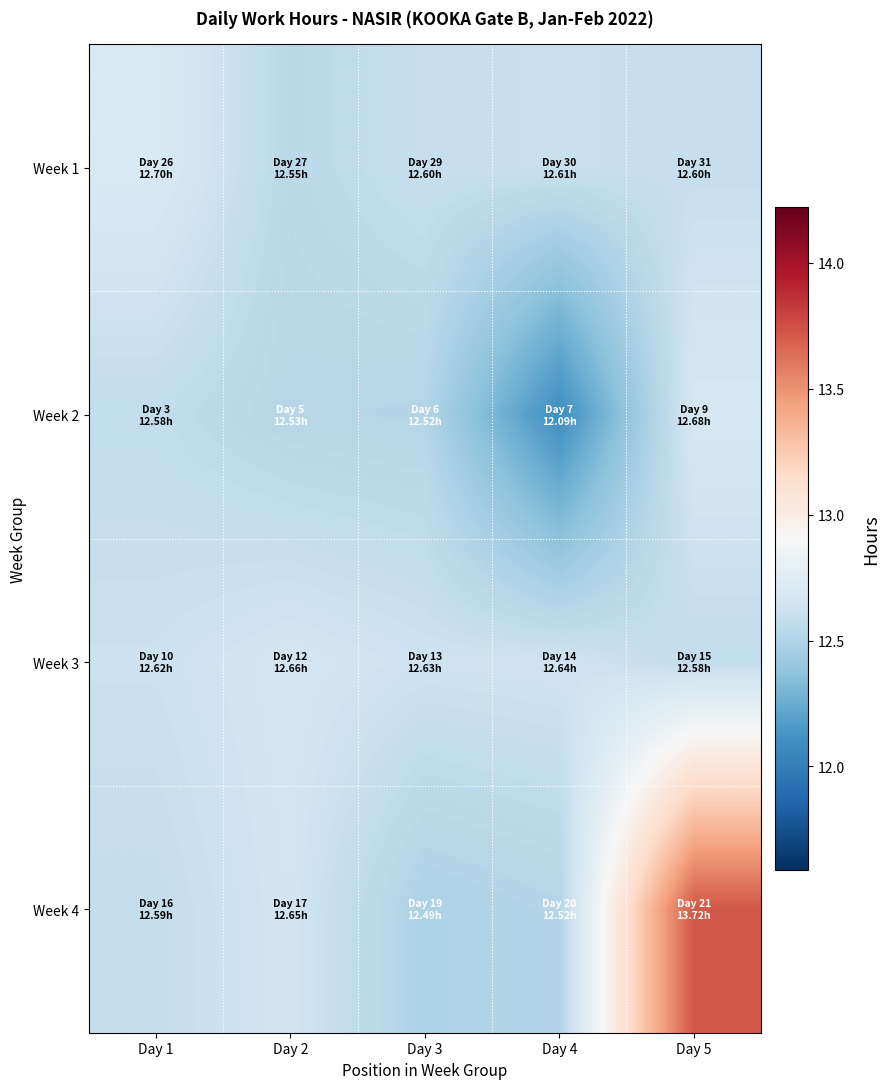

What is the difference between the highest and lowest values at Day 3?

0.1